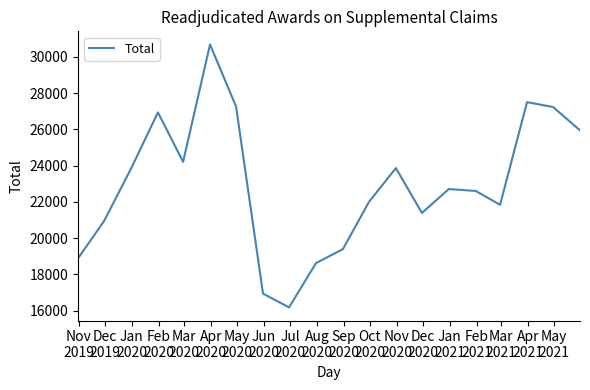

What is the difference between the maximum and minimum values?

14501